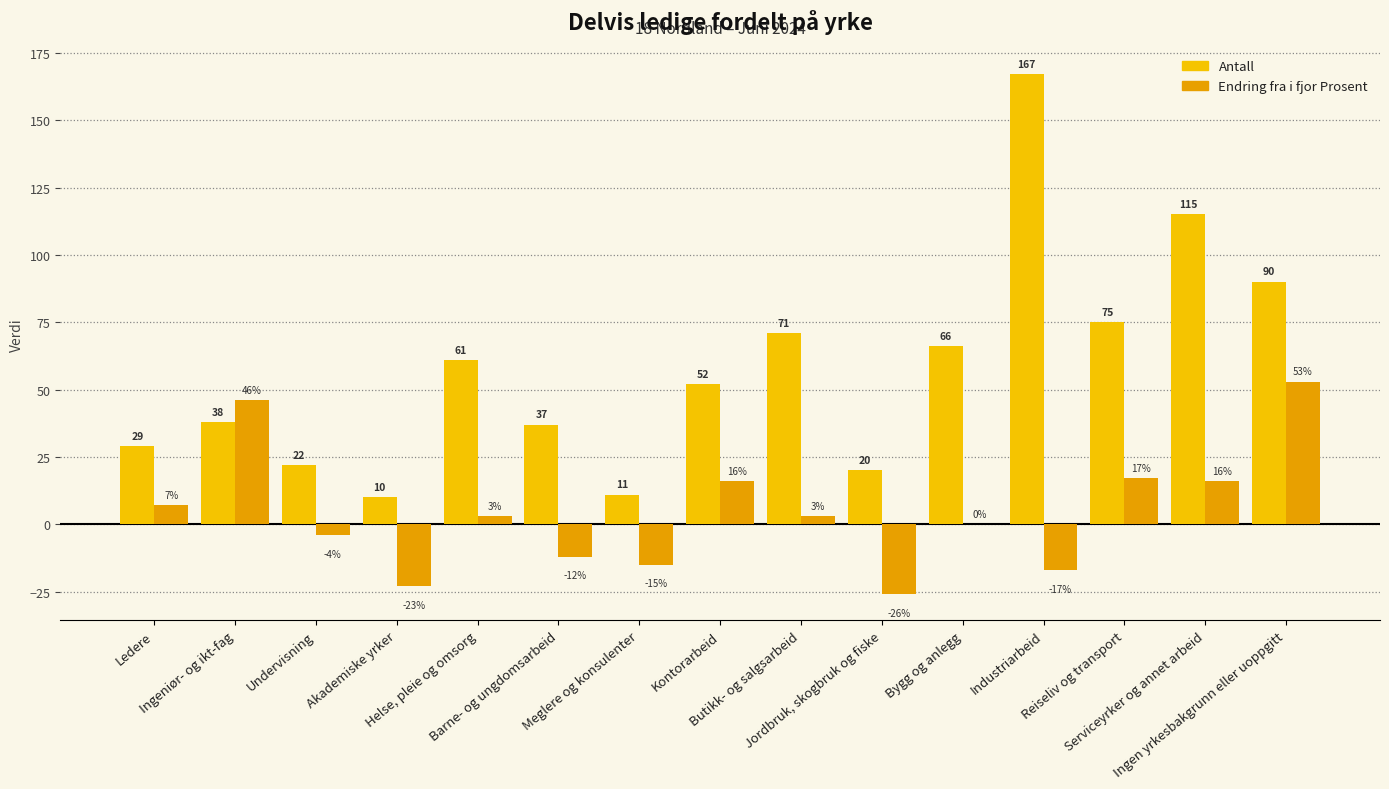

At how many categories does at least one series exceed 124?

1